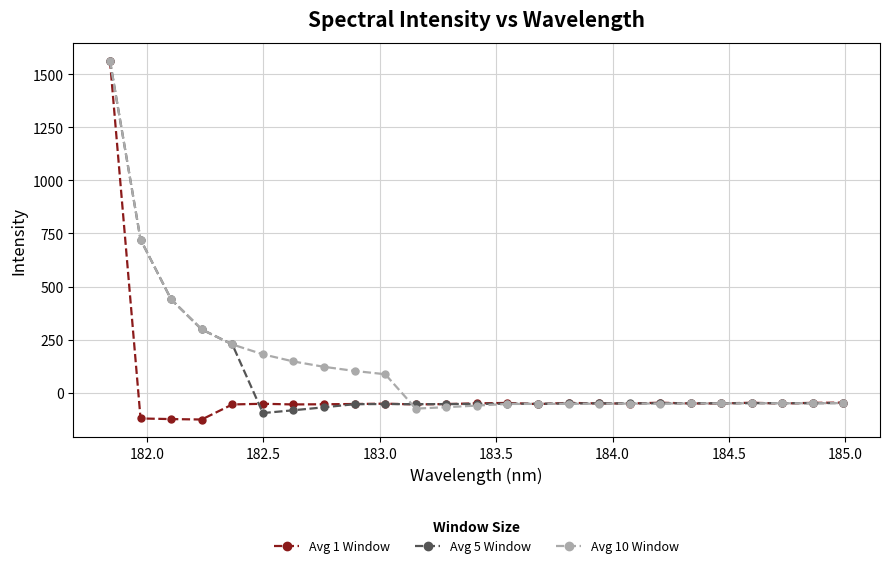

What is the maximum value shown in the chart?

1563.6